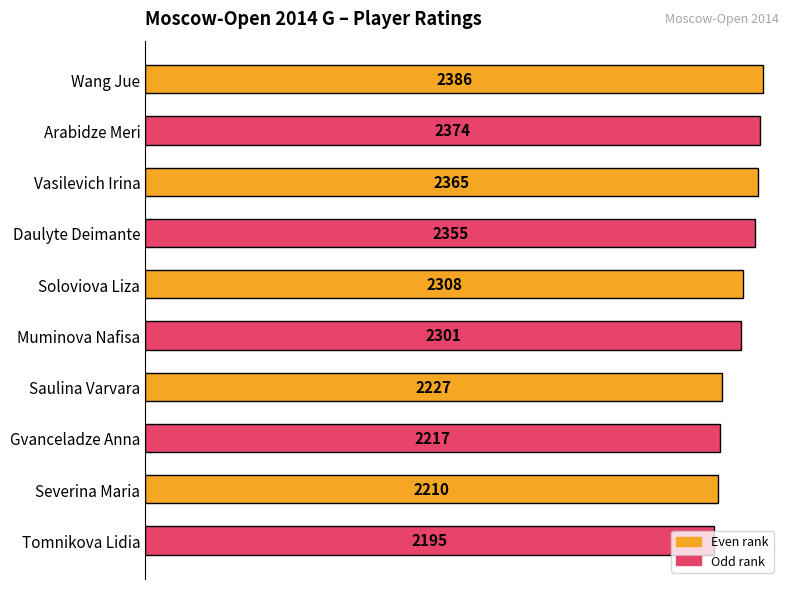

Which has a higher value, Muminova Nafisa or Wang Jue?

Wang Jue